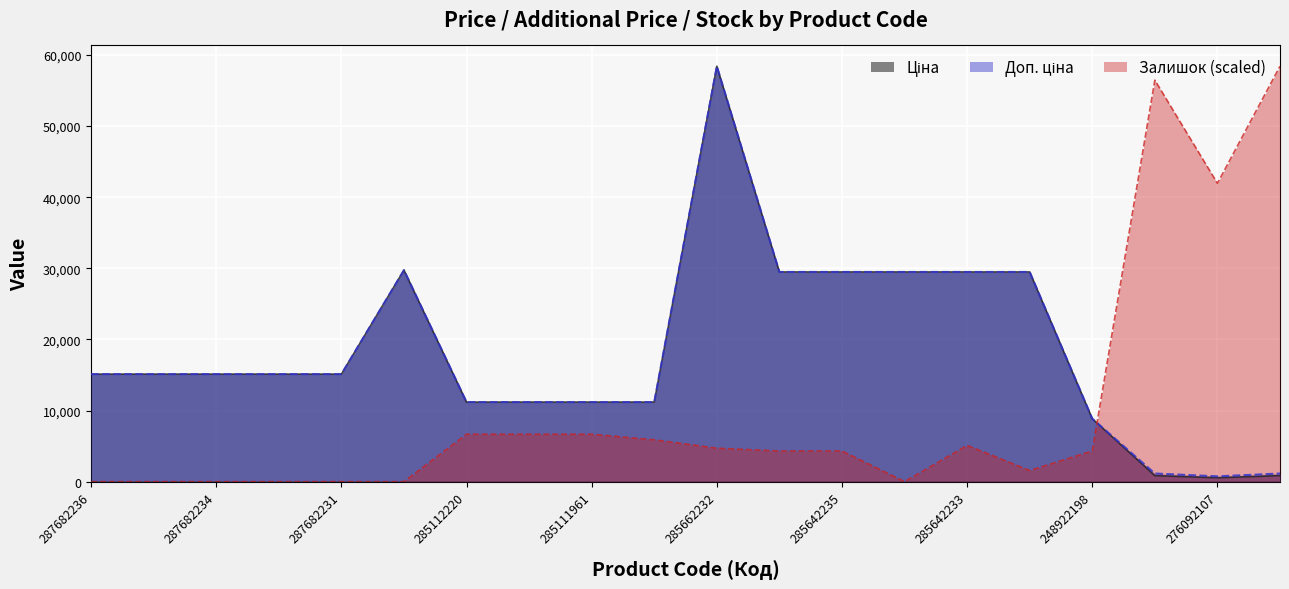

Where is Ціна nearest to the value 29489?

285642236